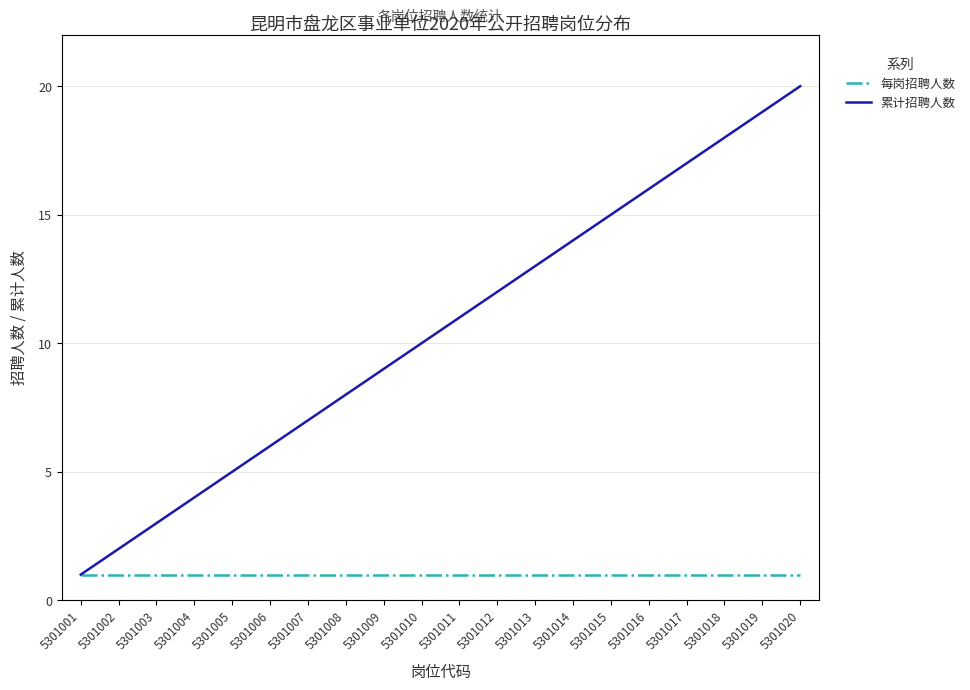

Which label corresponds to the largest value in the chart?

5301020